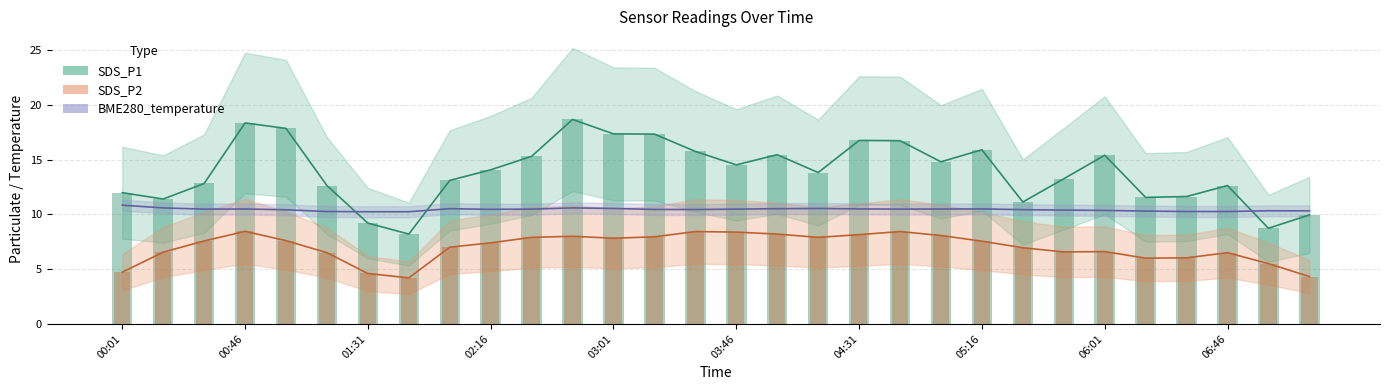

What are all the series names shown in the legend?

SDS_P1, SDS_P2, BME280_temperature